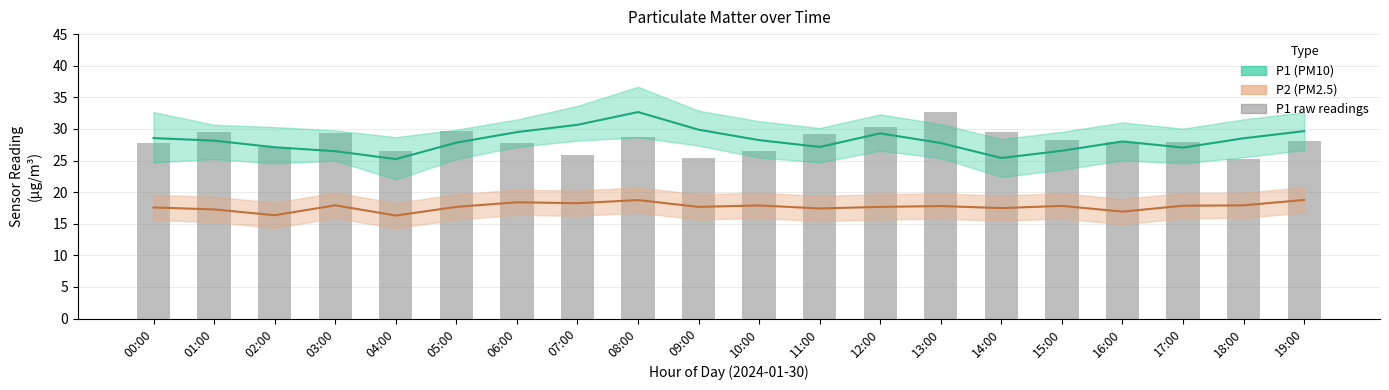

What are all the series names shown in the legend?

P1, P2, P1 raw